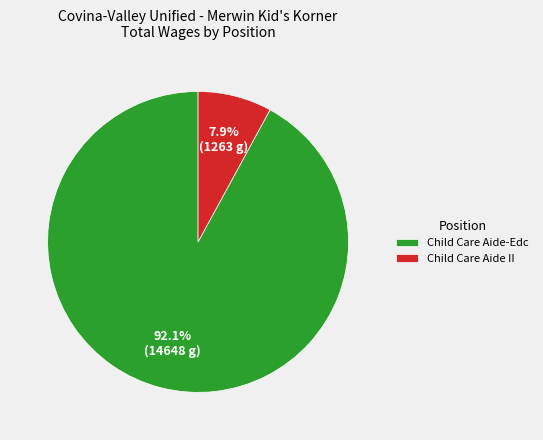

What is the largest slice in the pie chart?

Child Care Aide-Edc